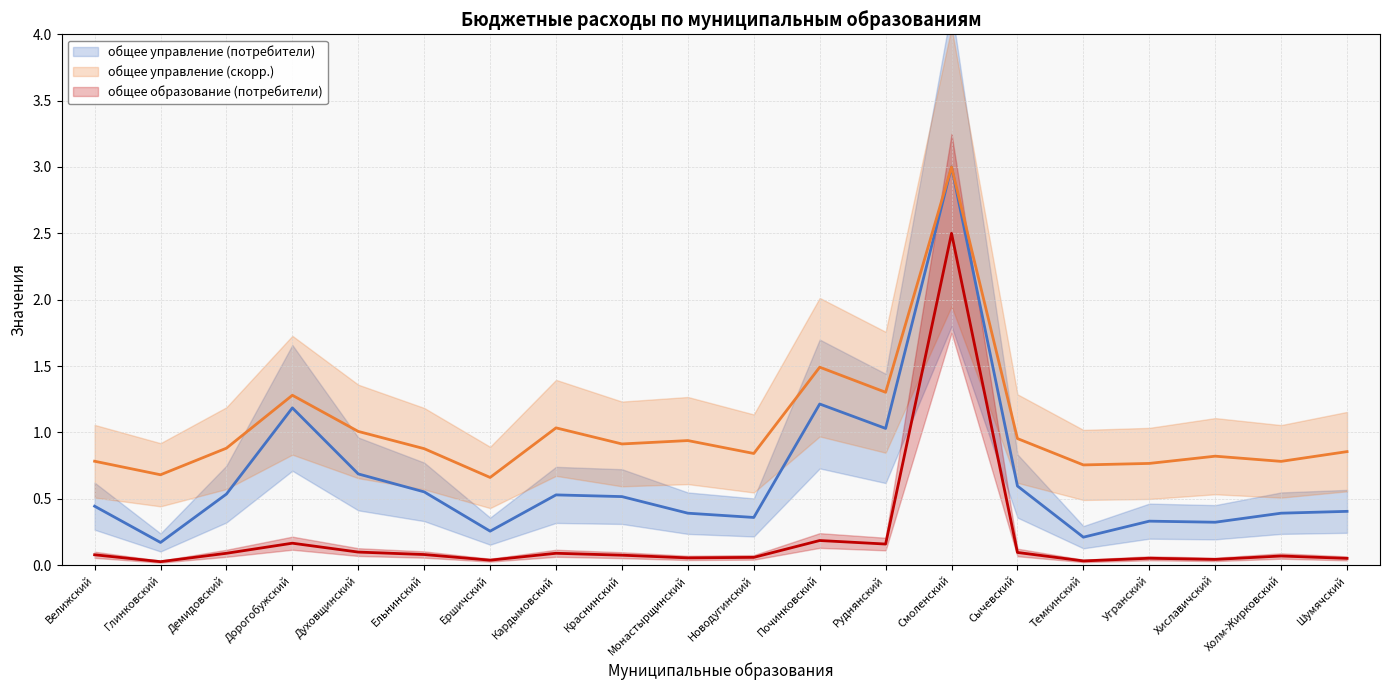

List the series in order of their overall mean, lowest first.

общее образование (потребители), общее управление (потребители), общее управление (скорр.)